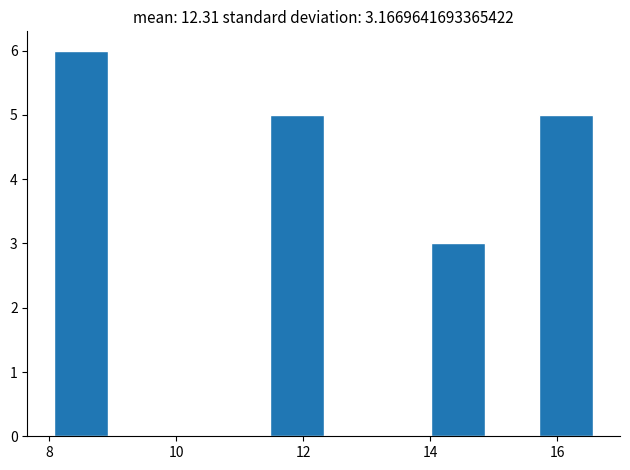

How tall is the bar that spans 11.4 to 12.4 on the x-axis? Neither the bar edges nor the heights are printed on the chart, so give them approximately, as read against the axes.

5